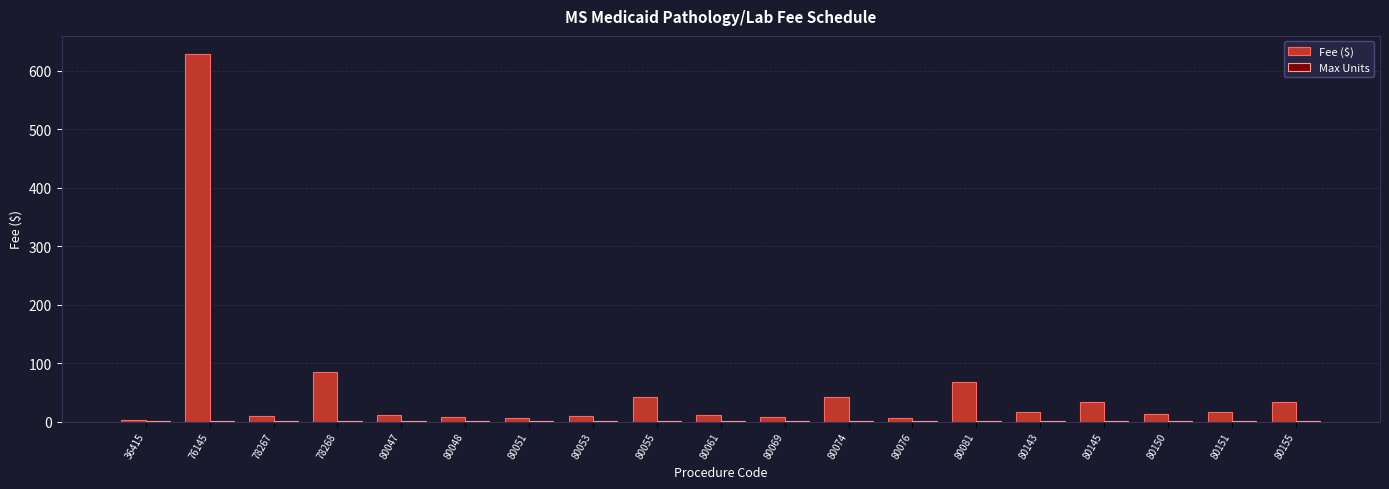

At which category does the chart reach its peak across all series?

76145